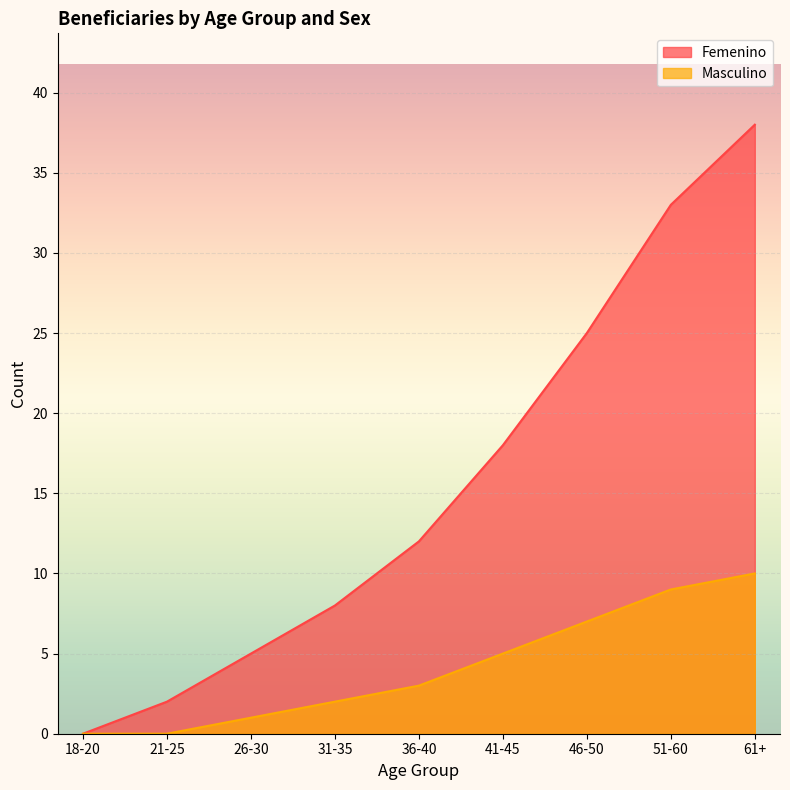

What is the maximum value for Femenino?

38